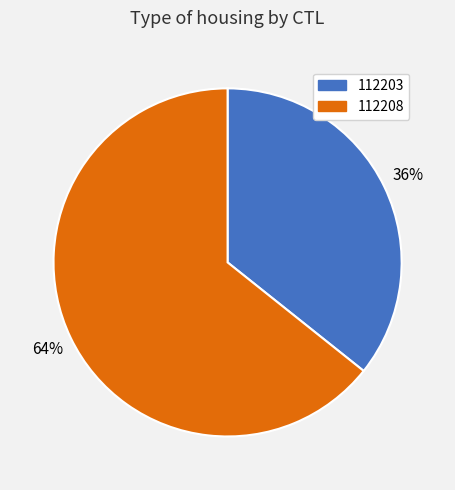

Approximately how many times larger is the value at 112203 compared to 112208?

0.6